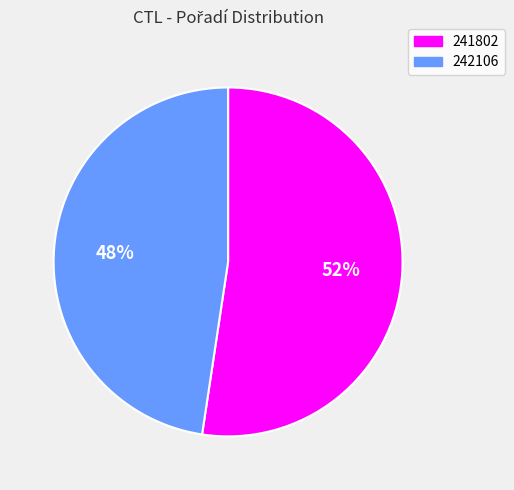

Does any single category account for the majority?

Yes